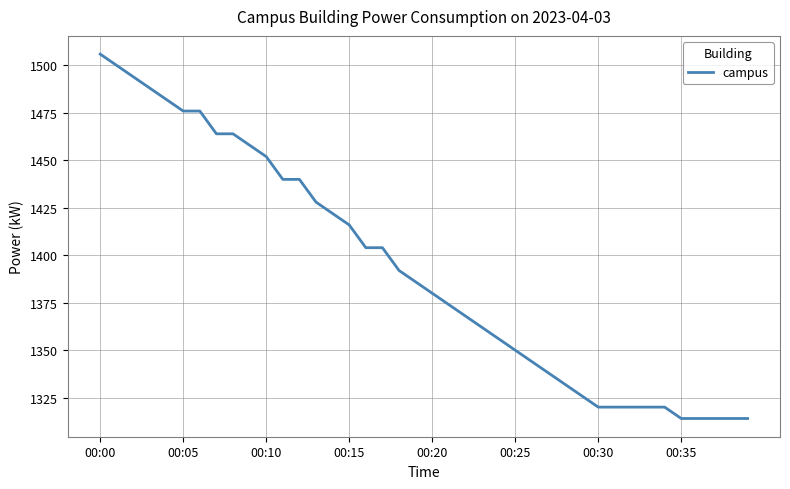

What is the smallest value displayed?

1314